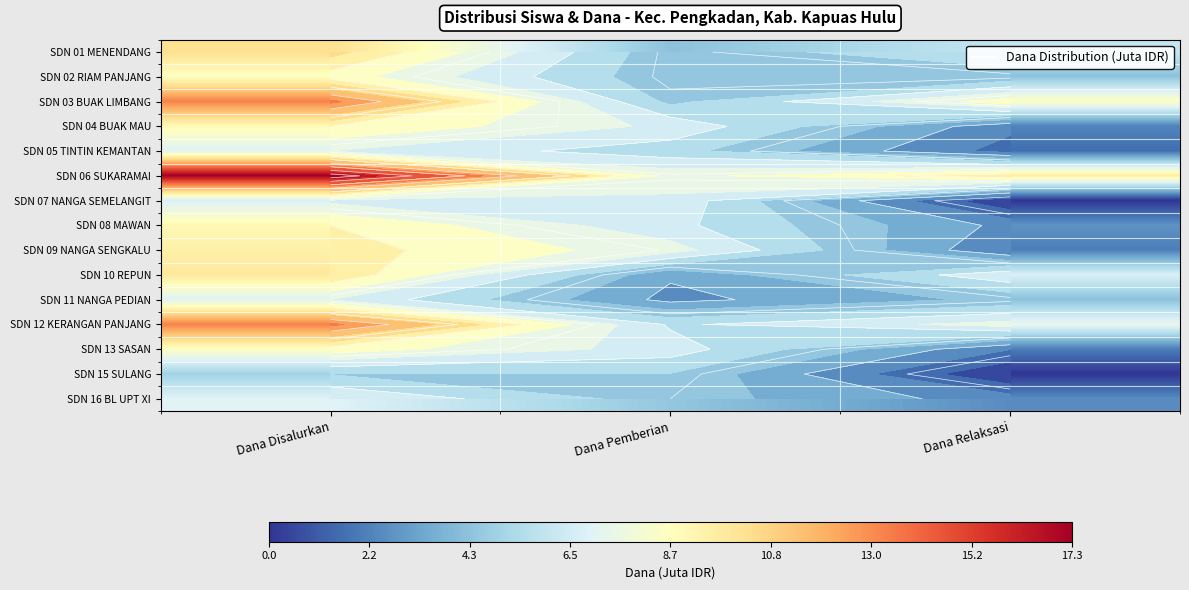

Is it true that SDN 03 BUAK LIMBANG equals 13.3 at Dana Disalurkan?

True